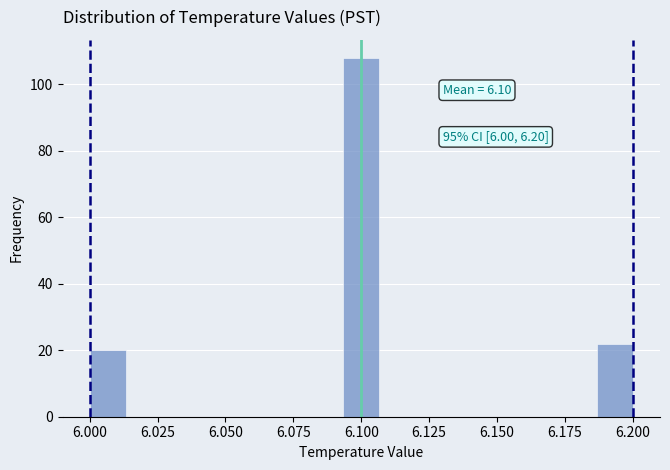

Read against the x-axis, roughly where is the centre of the tallest bar?

6.100